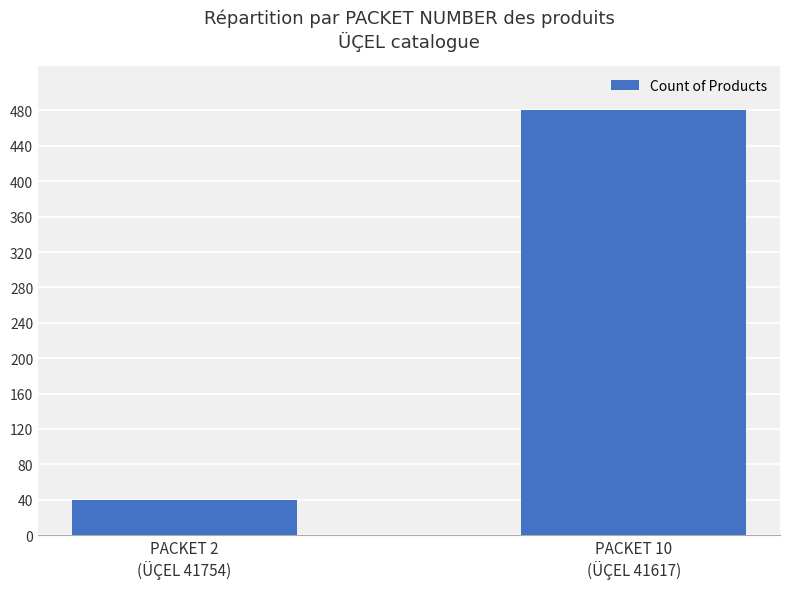

What is the difference between the values at PACKET 10
(ÜÇEL 41617) and PACKET 2
(ÜÇEL 41754)?

440